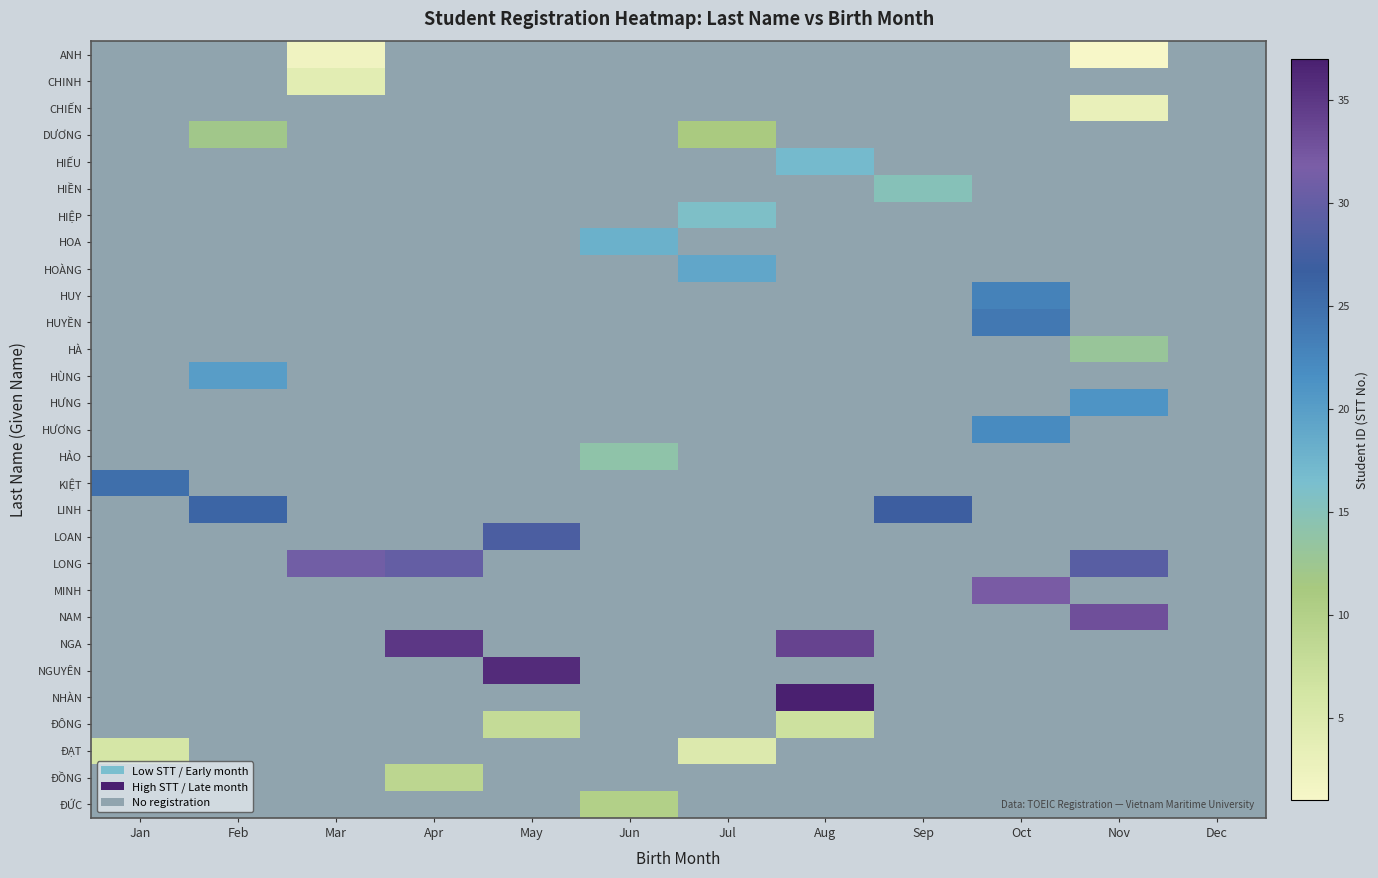

At which label does KIỆT reach its minimum?

Jan